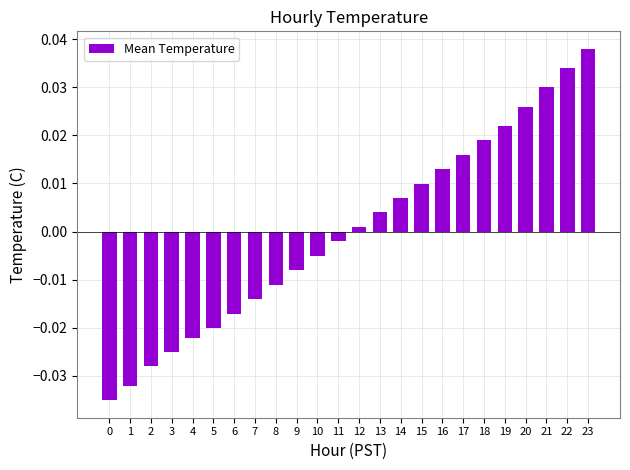

Are the bars grouped side by side (vs. stacked)?

No